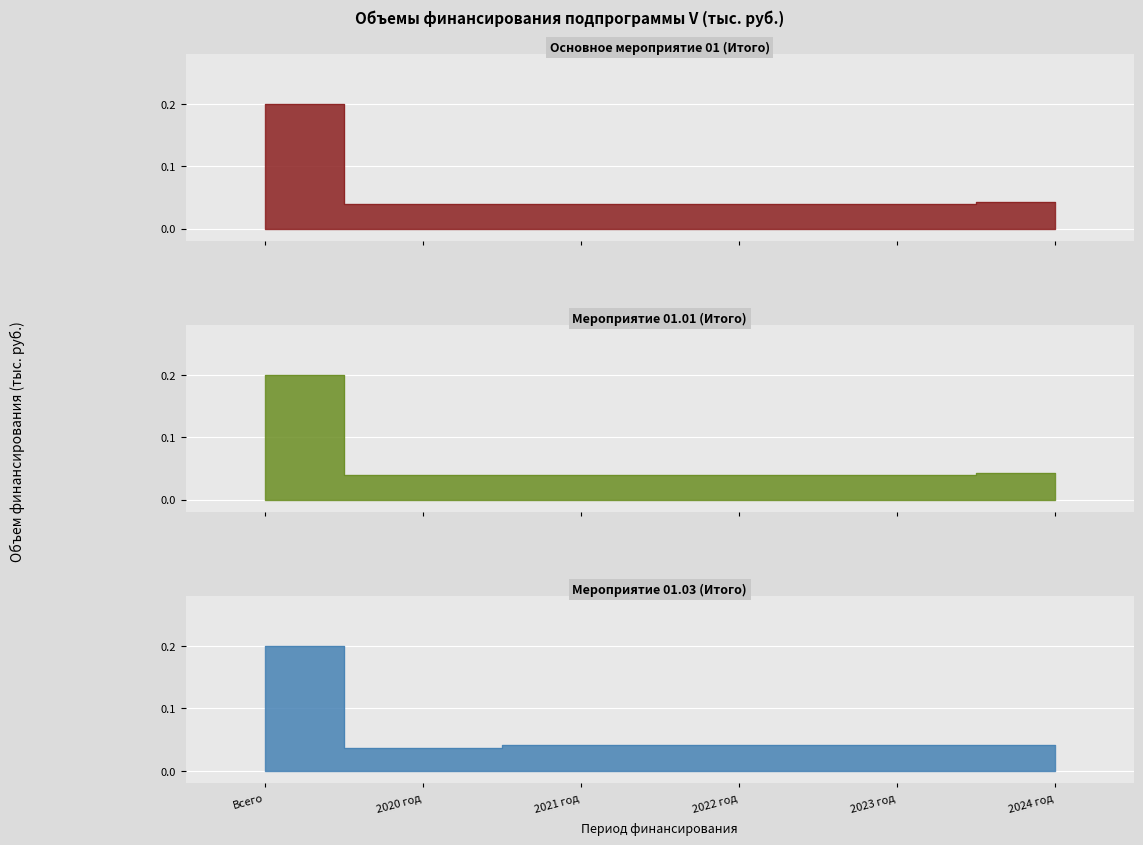

Which series has the largest range (max minus min)?

Мероприятие 01.03 (Итого)